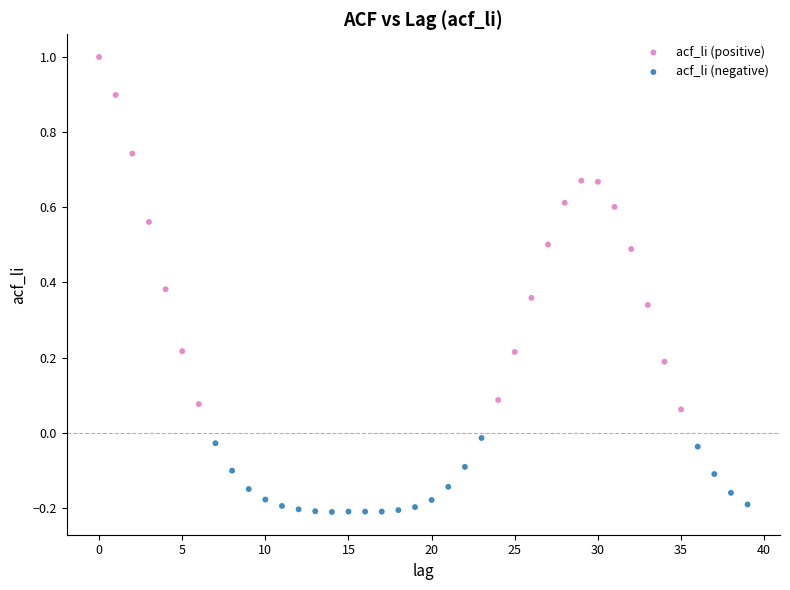

Which series has the largest Y range (max minus min)?

acf_li (positive)